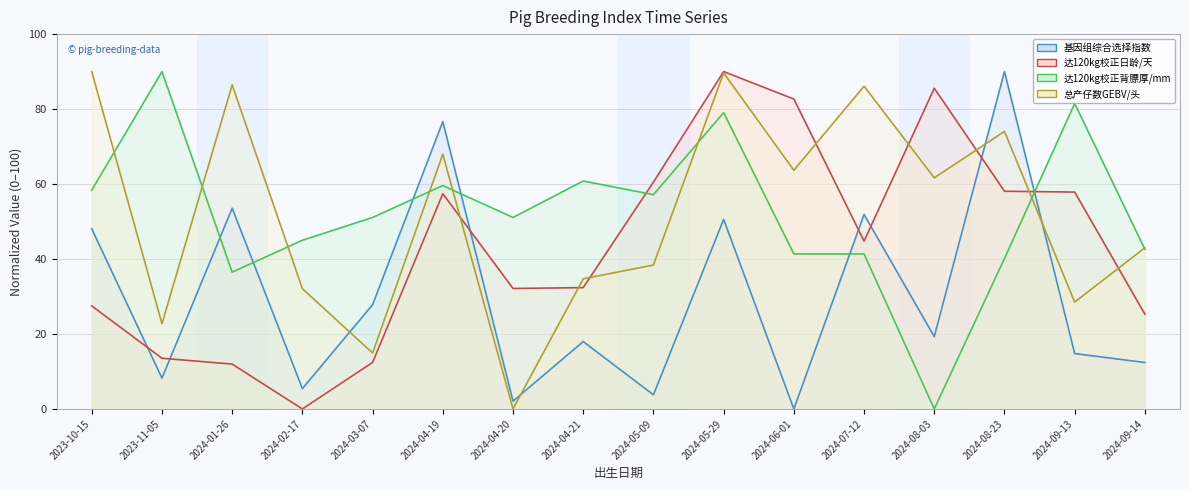

At how many categories does at least one series exceed 43?

15